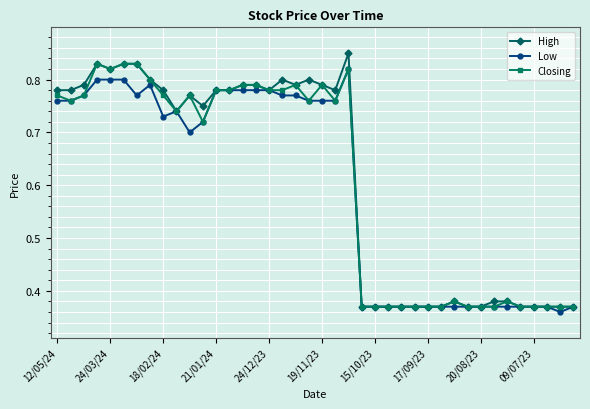

At how many categories does at least one series exceed 0?

40